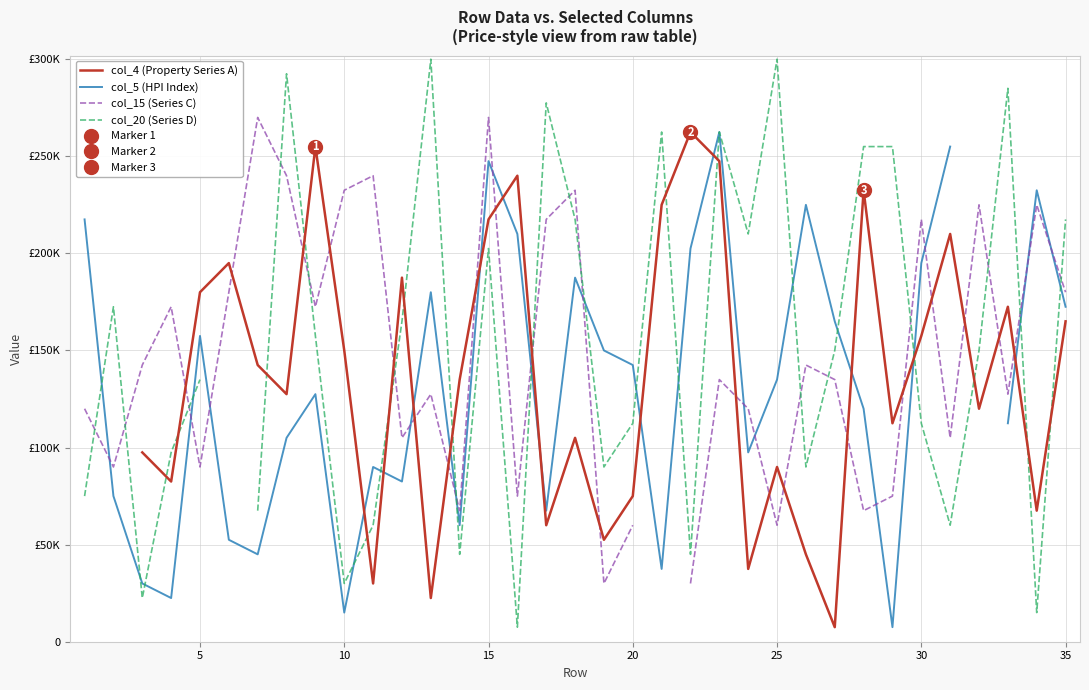

How many interior local valleys does the col_15 (Series C) series have?

11